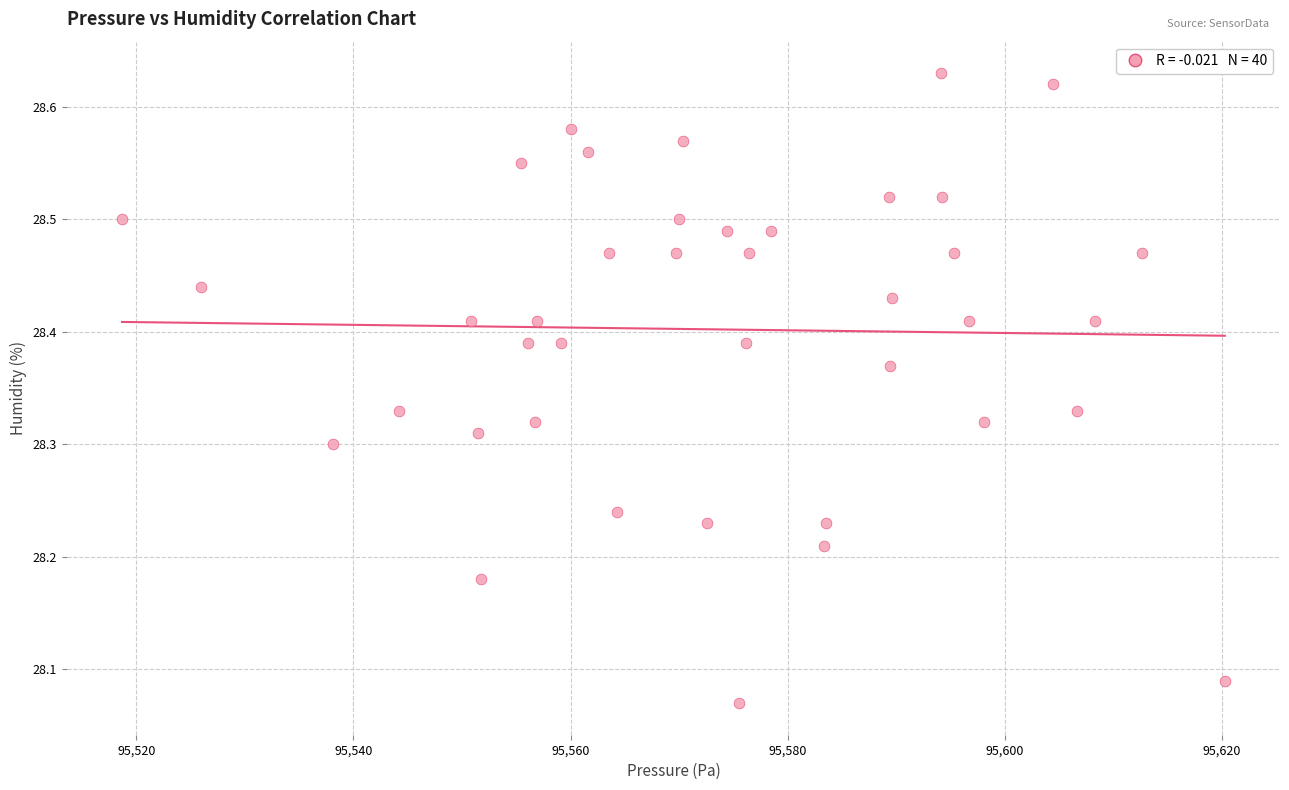

What is the range of X values (max minus min)?

101.6